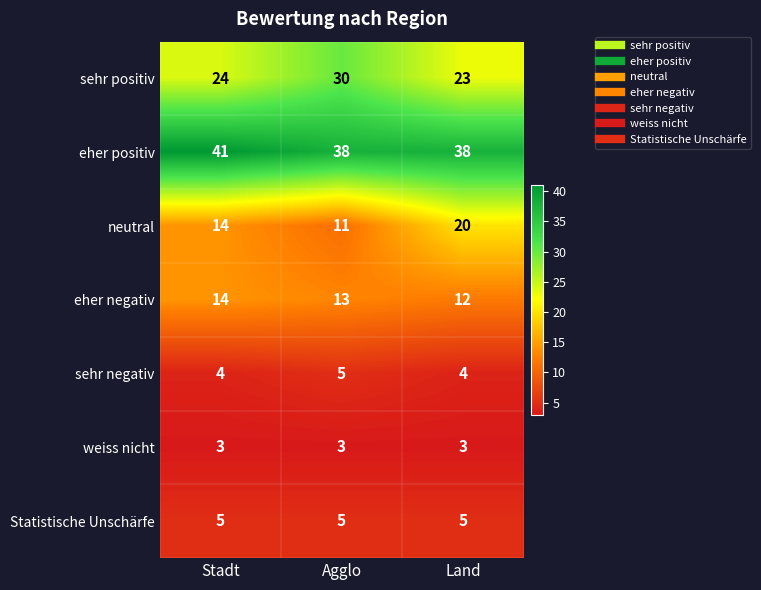

What is the total value across all series at Land?

105